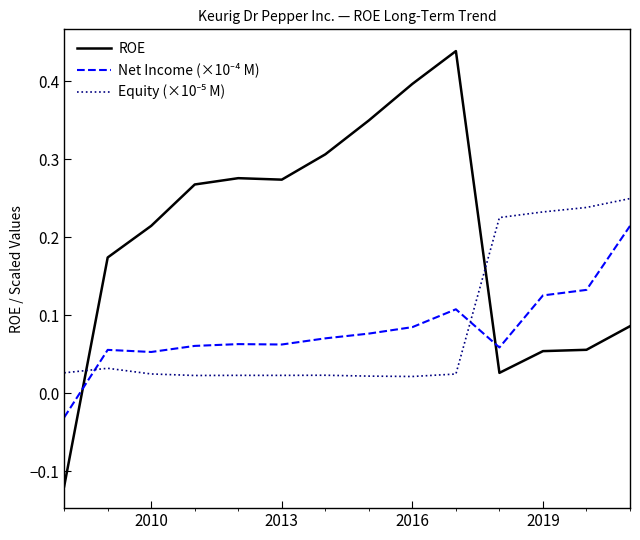

Which series has the widest spread of values?

ROE